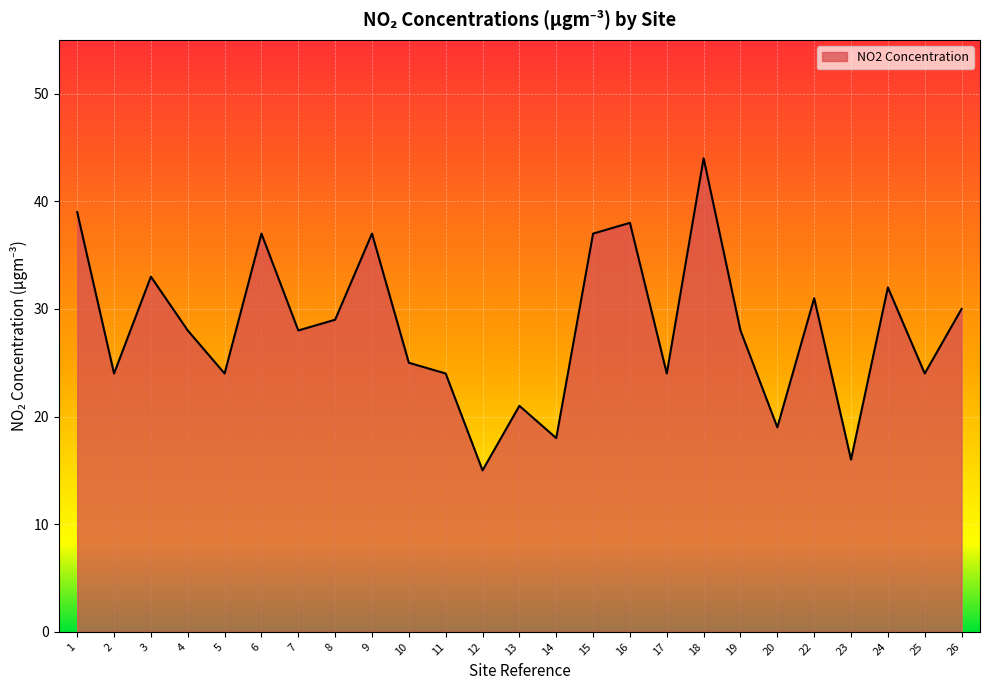

Which category has the highest value across all series?

18